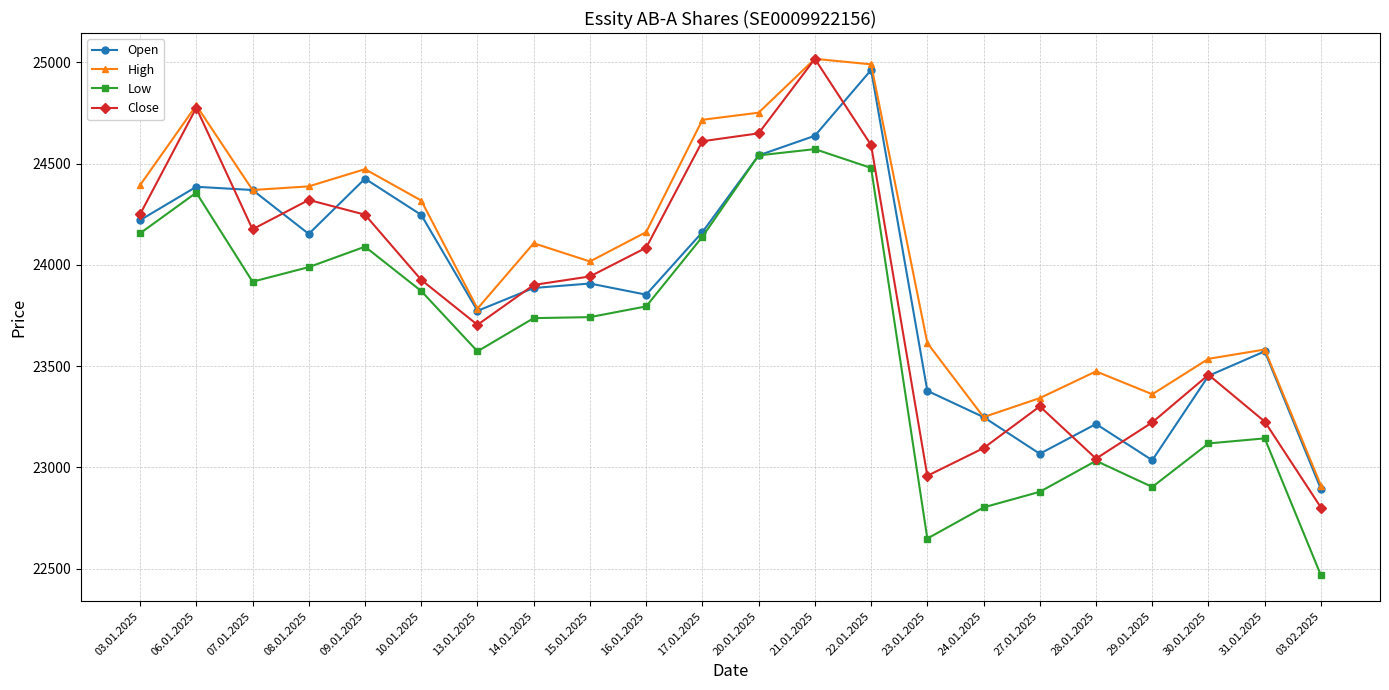

True or false: High and Low intersect in this chart.

False